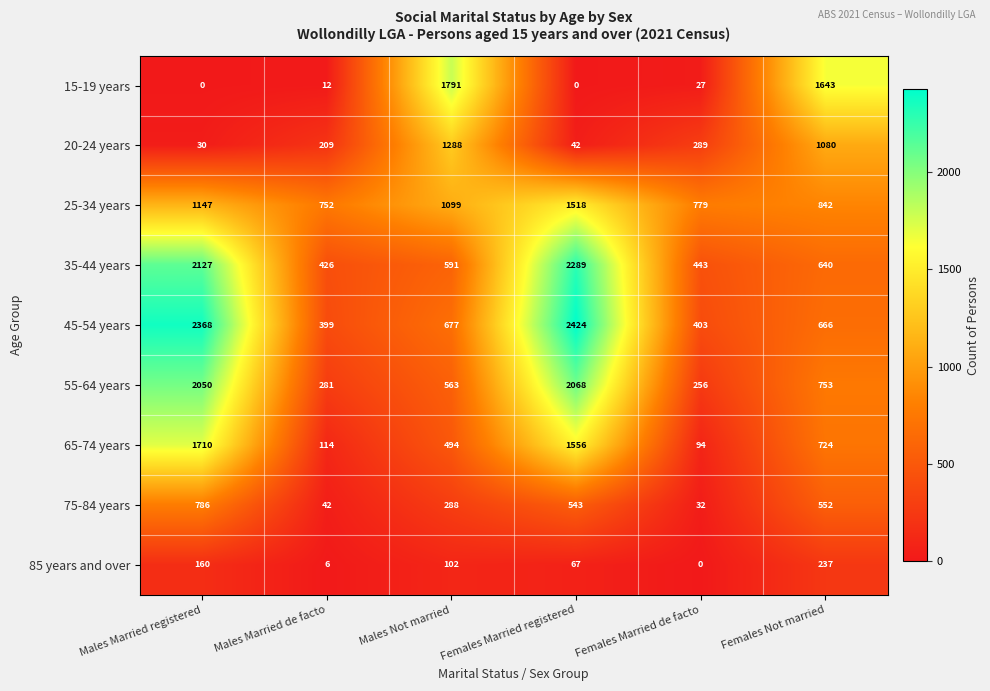

At which label does 45-54 years reach its peak?

Females Married registered